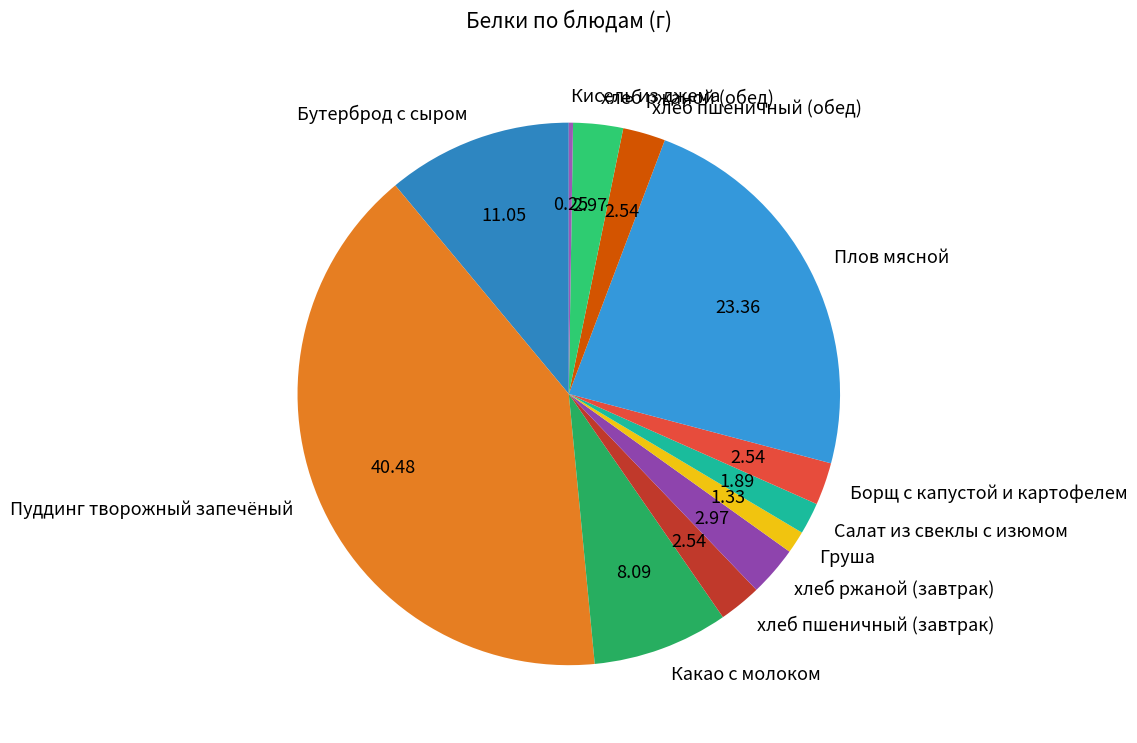

Which has a higher value, Груша or Какао с молоком?

Какао с молоком